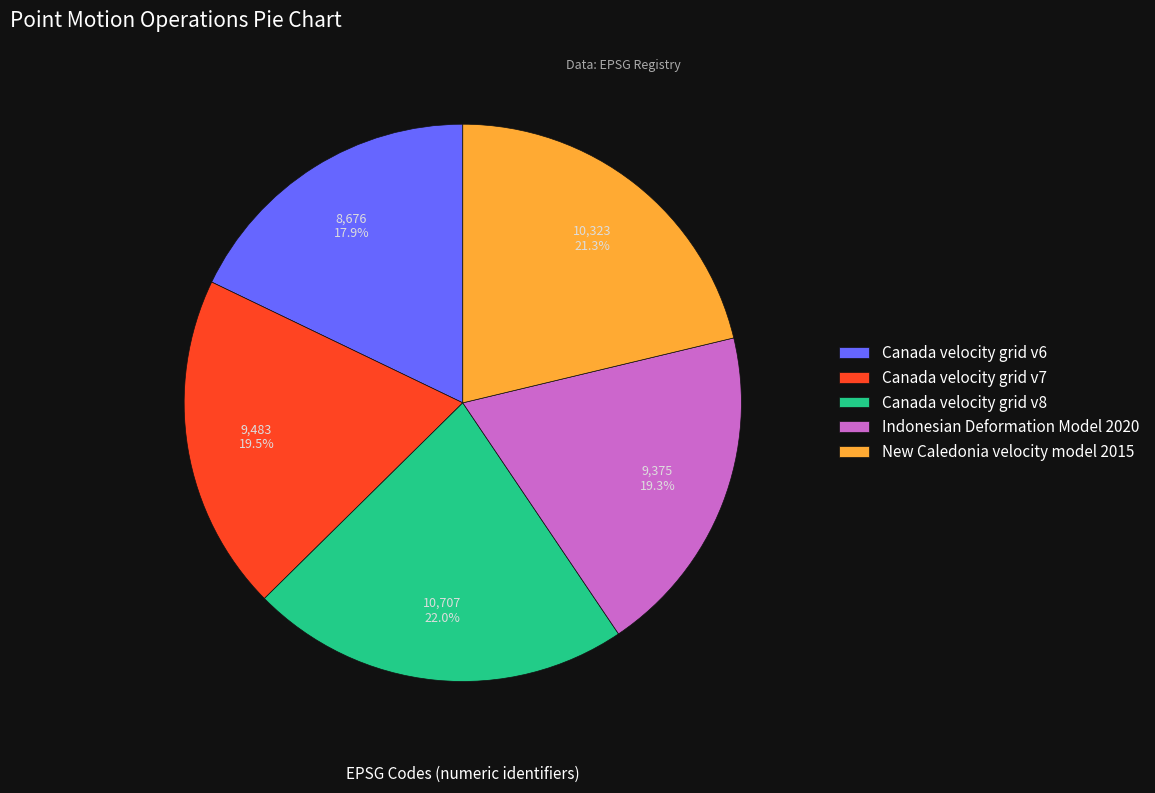

How many segments does this pie chart have?

5